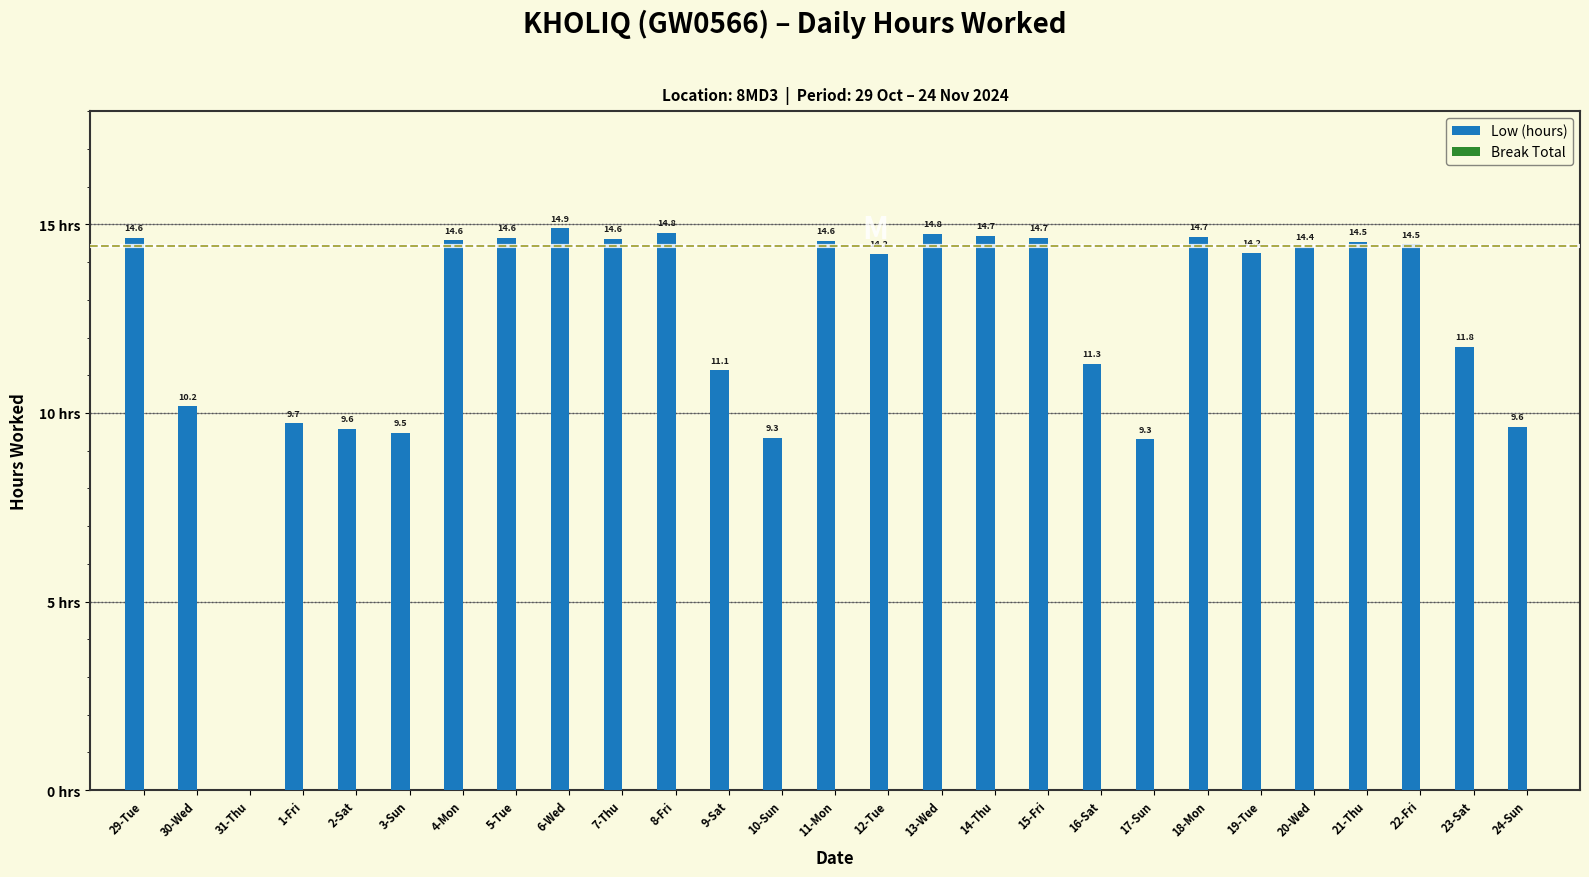

Between 18-Mon and 11-Mon, which is larger?

18-Mon